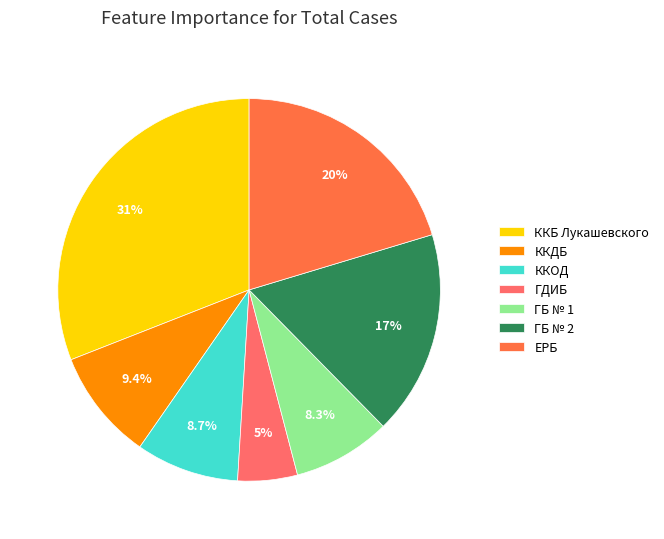

What percentage is the ГБ № 1 slice, to the nearest percent?

8%